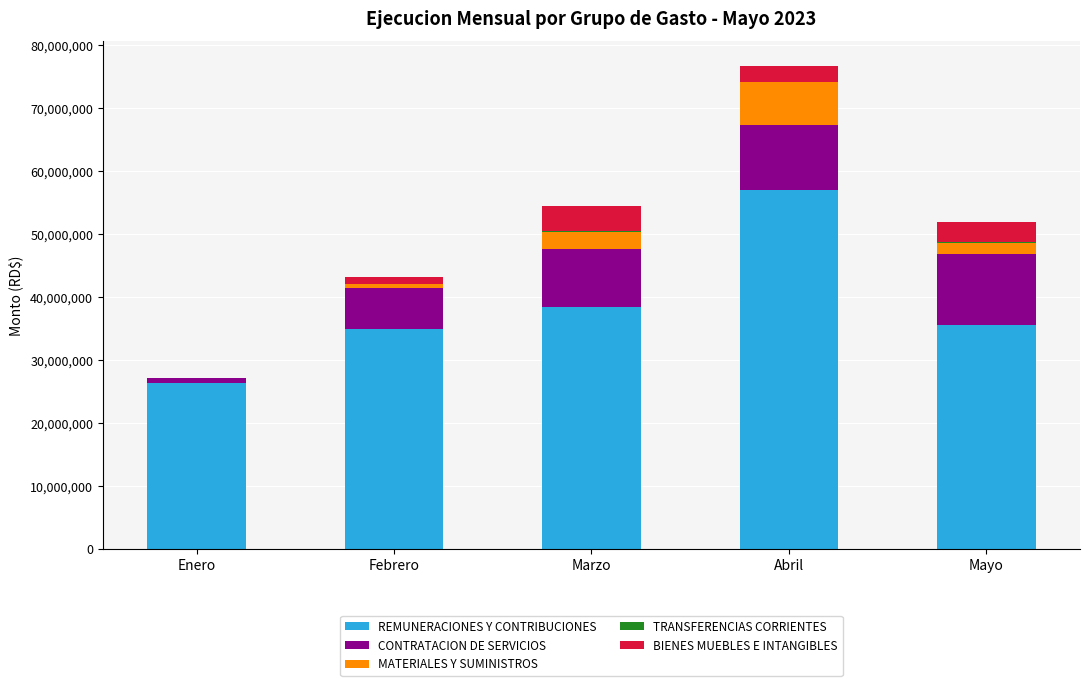

What is the highest value of the REMUNERACIONES Y CONTRIBUCIONES series?

57025282.6